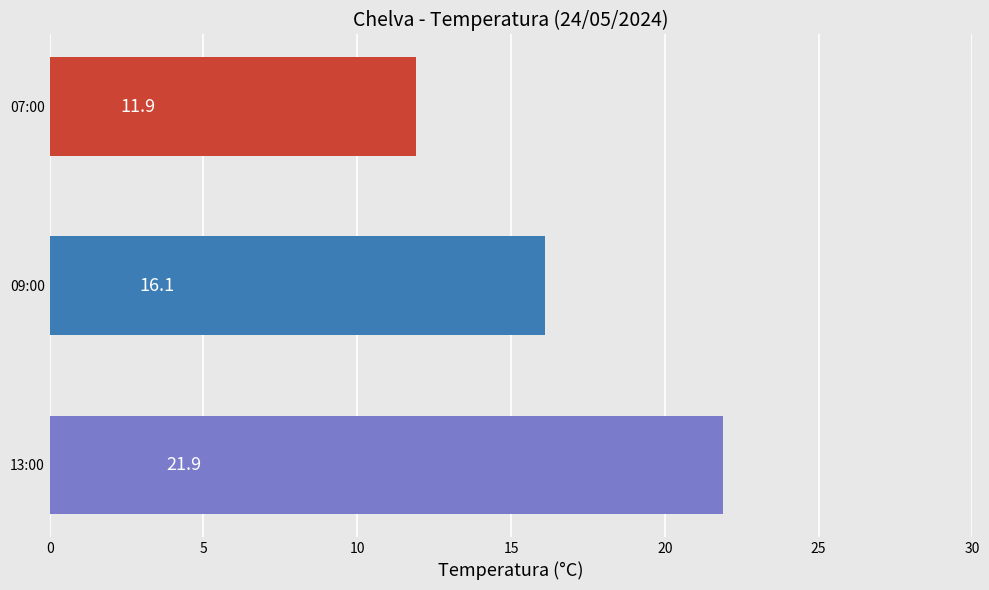

Which label corresponds to the smallest value in the chart?

07:00